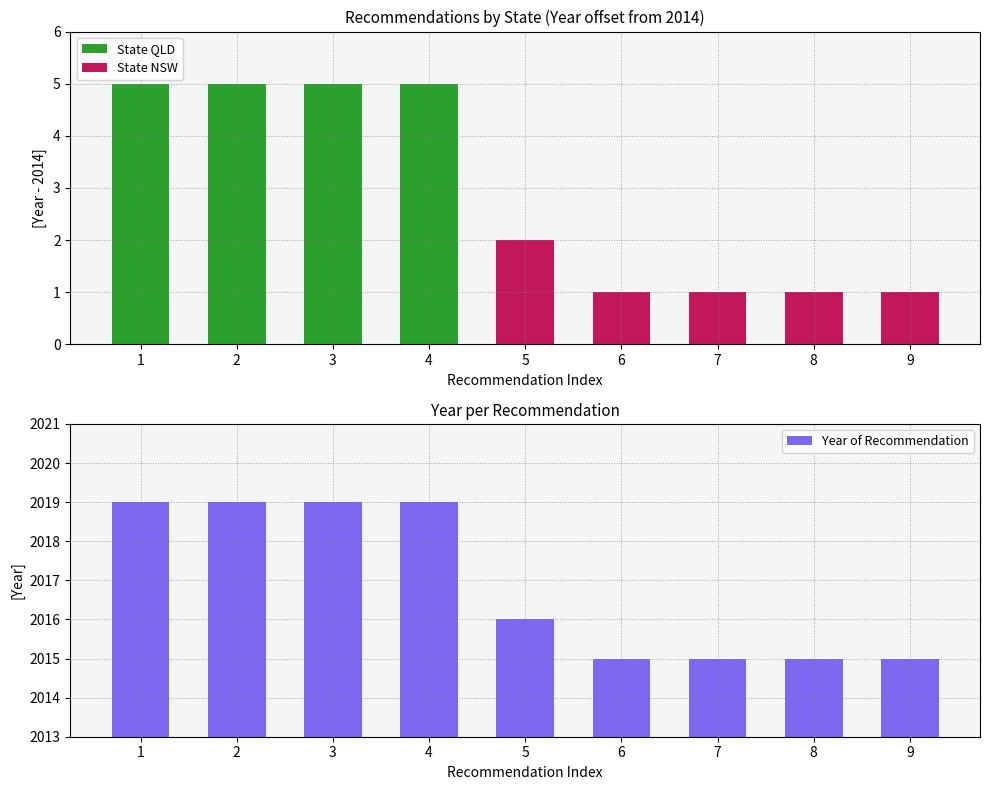

What are all the series names shown in the legend?

State QLD, State NSW, Year of Recommendation